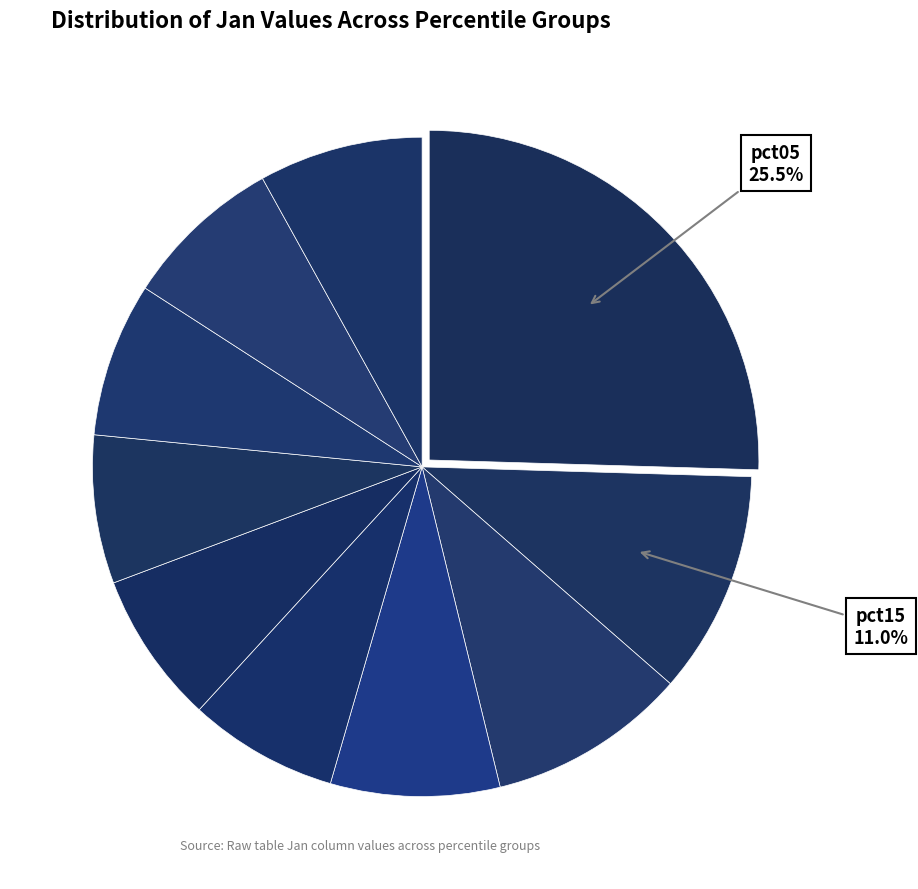

How many segments does this pie chart have?

10